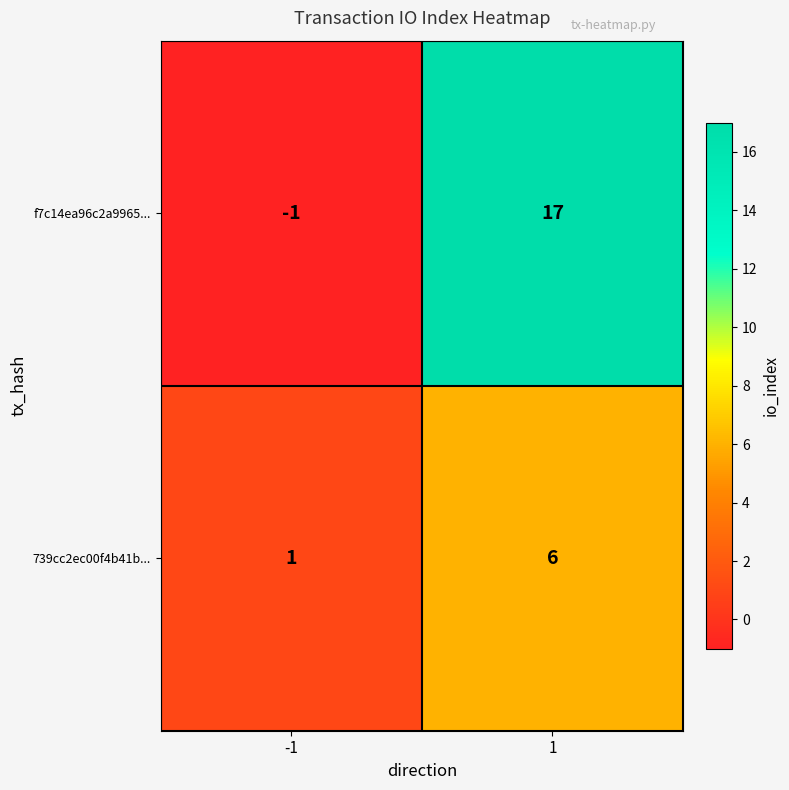

What value does the f7c14ea96c2a9965... series have at 1?

17